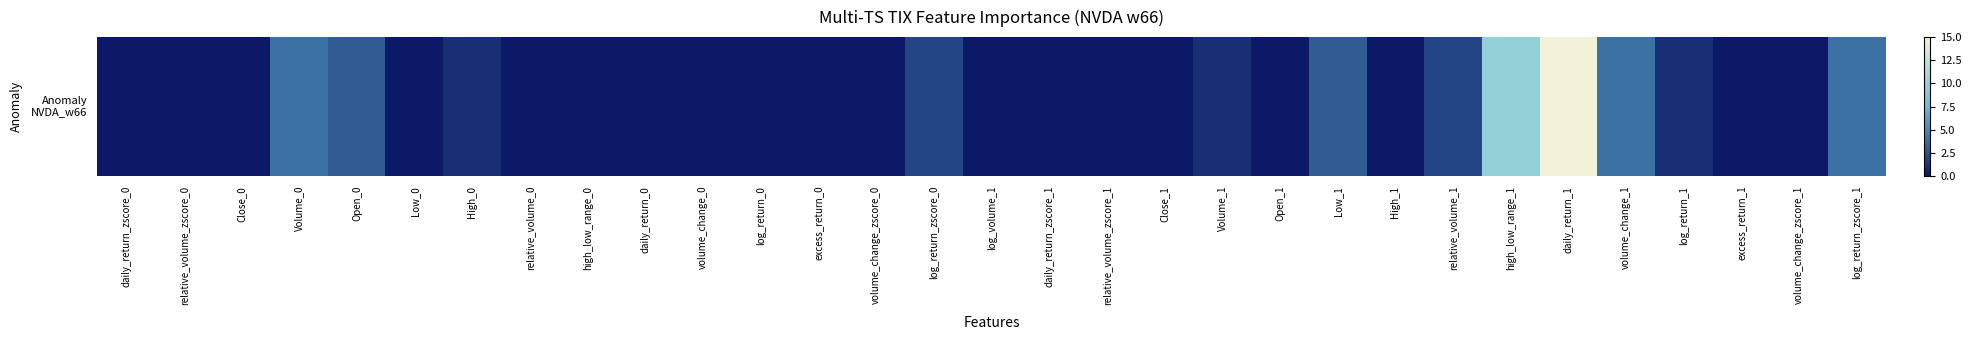

Rank the categories by value from highest to lowest.

daily_return_1, high_low_range_1, Volume_0, volume_change_1, log_return_zscore_1, Open_0, Low_1, log_return_zscore_0, relative_volume_1, High_0, Volume_1, log_return_1, daily_return_zscore_0, relative_volume_zscore_0, Close_0, Low_0, relative_volume_0, high_low_range_0, daily_return_0, volume_change_0, log_return_0, excess_return_0, volume_change_zscore_0, log_volume_1, daily_return_zscore_1, relative_volume_zscore_1, Close_1, Open_1, High_1, excess_return_1, volume_change_zscore_1